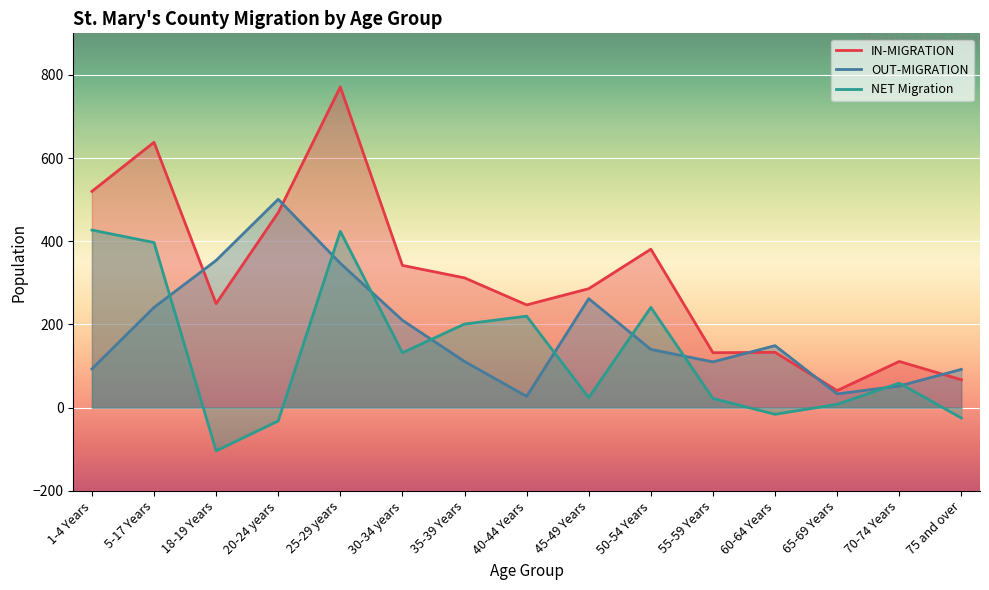

Rank the series by their maximum value, from highest to lowest.

IN-MIGRATION, OUT-MIGRATION, NET Migration